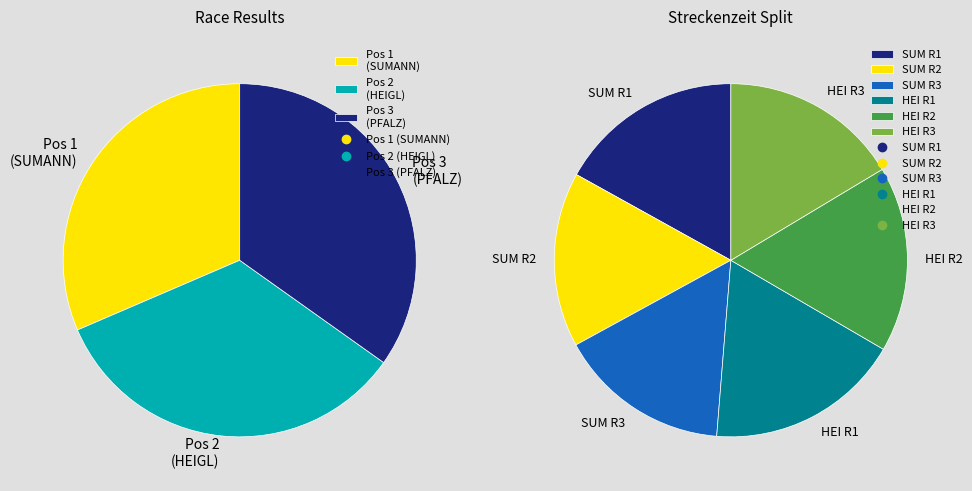

What percentage is NOT represented by Pos 3 (PFALZ)?

65.2%